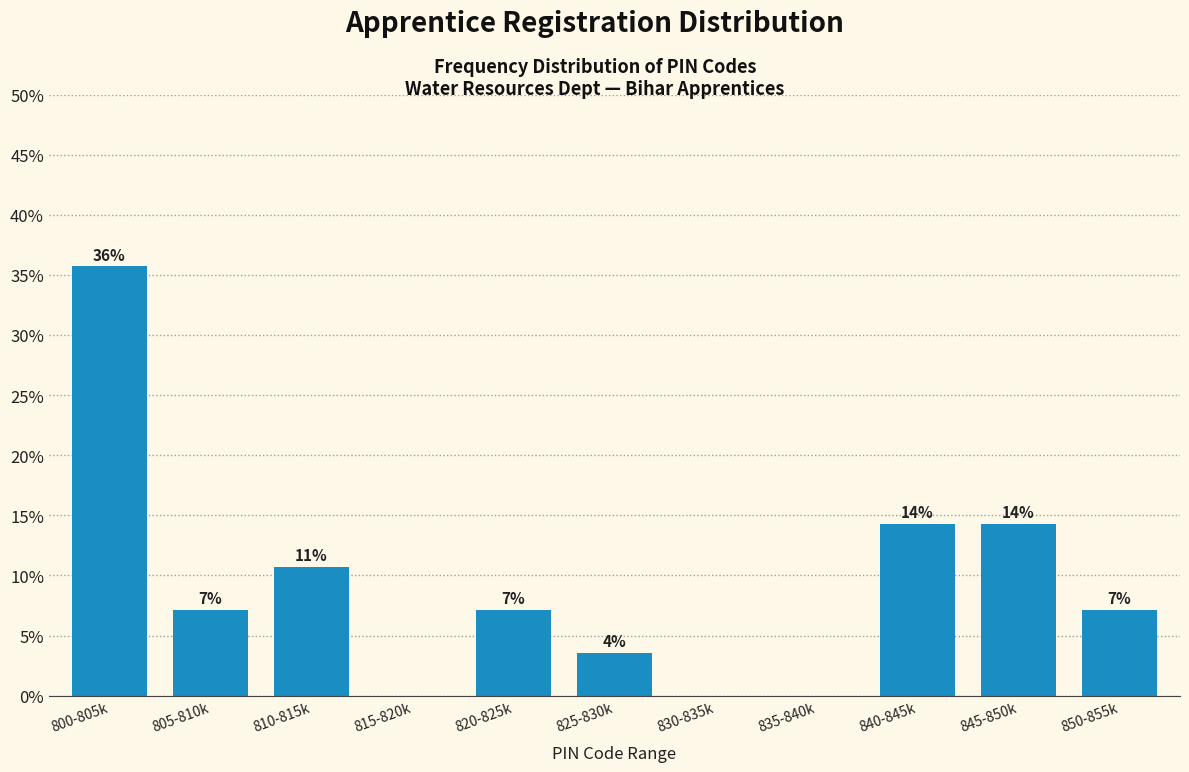

Are the bars horizontal?

No